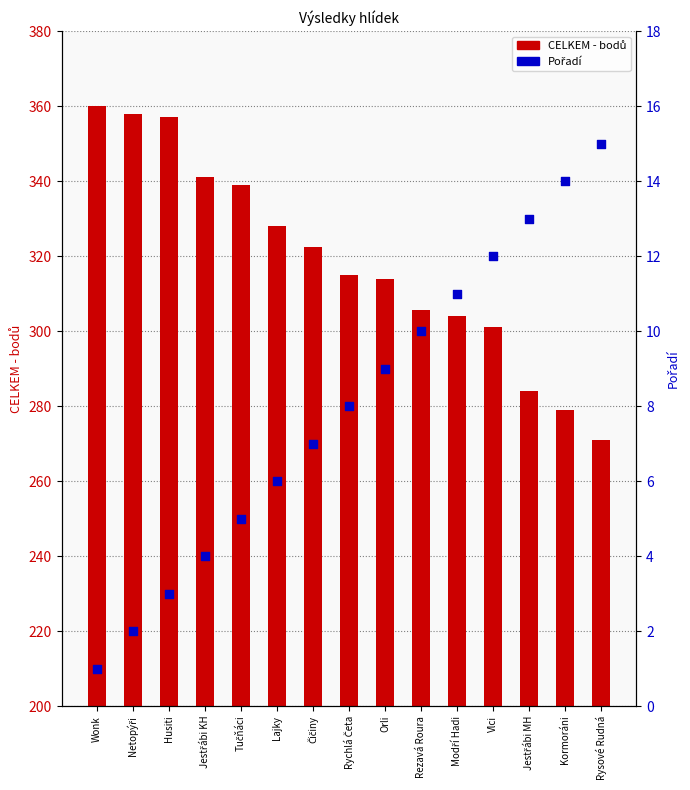

At how many categories does at least one series exceed 29?

15